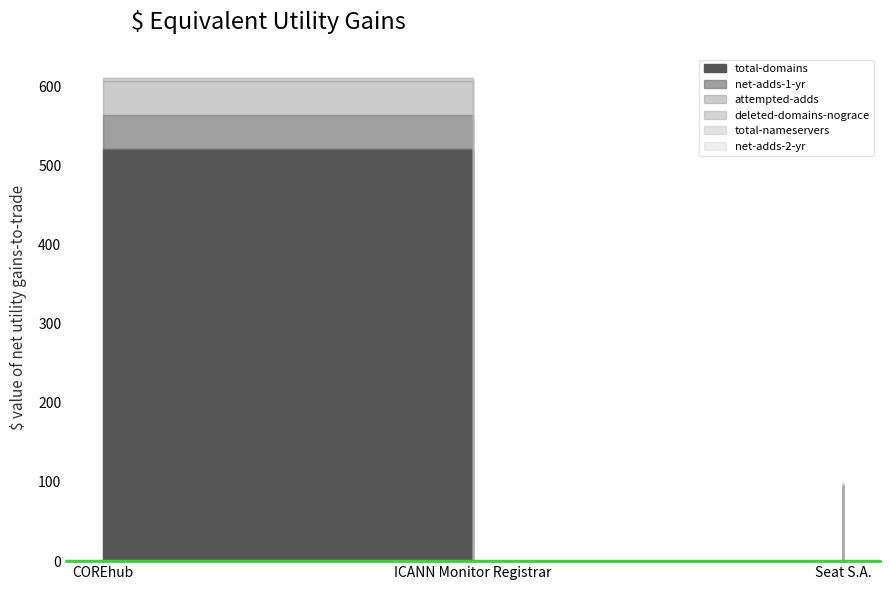

How many lines are shown in the chart?

6